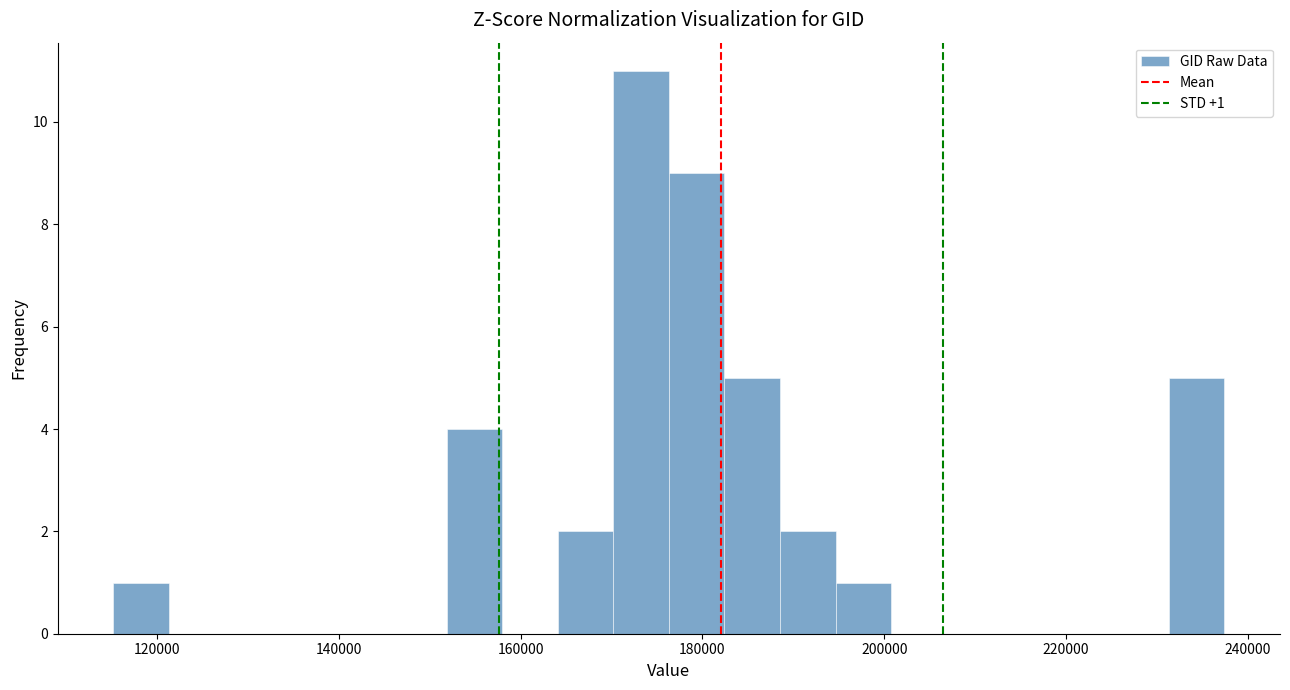

Read against the x-axis, roughly where is the centre of the tallest bar?

174000